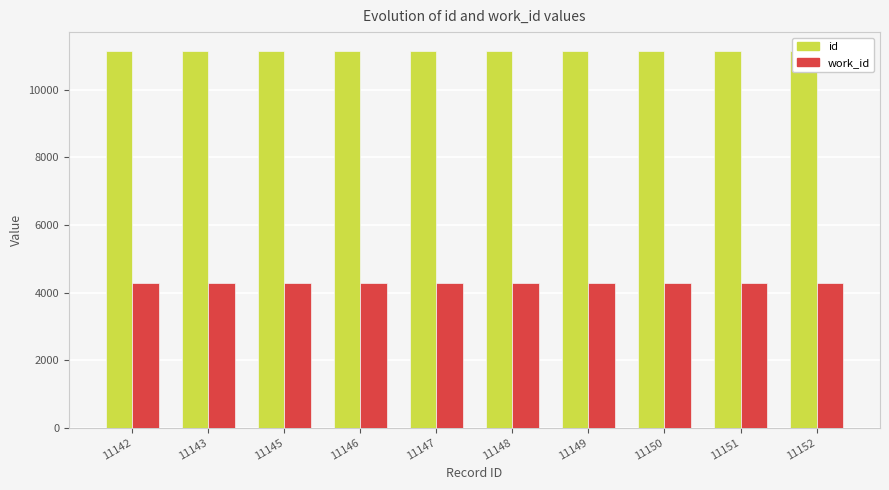

How many categories are shown in the chart?

10